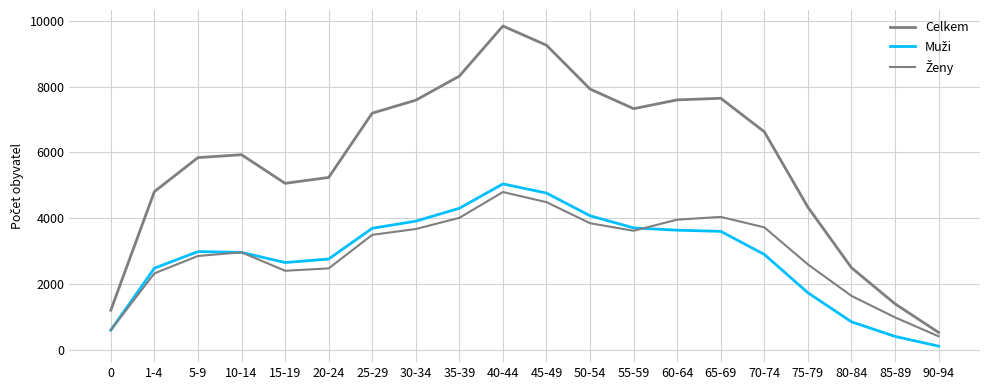

How many lines are shown in the chart?

3